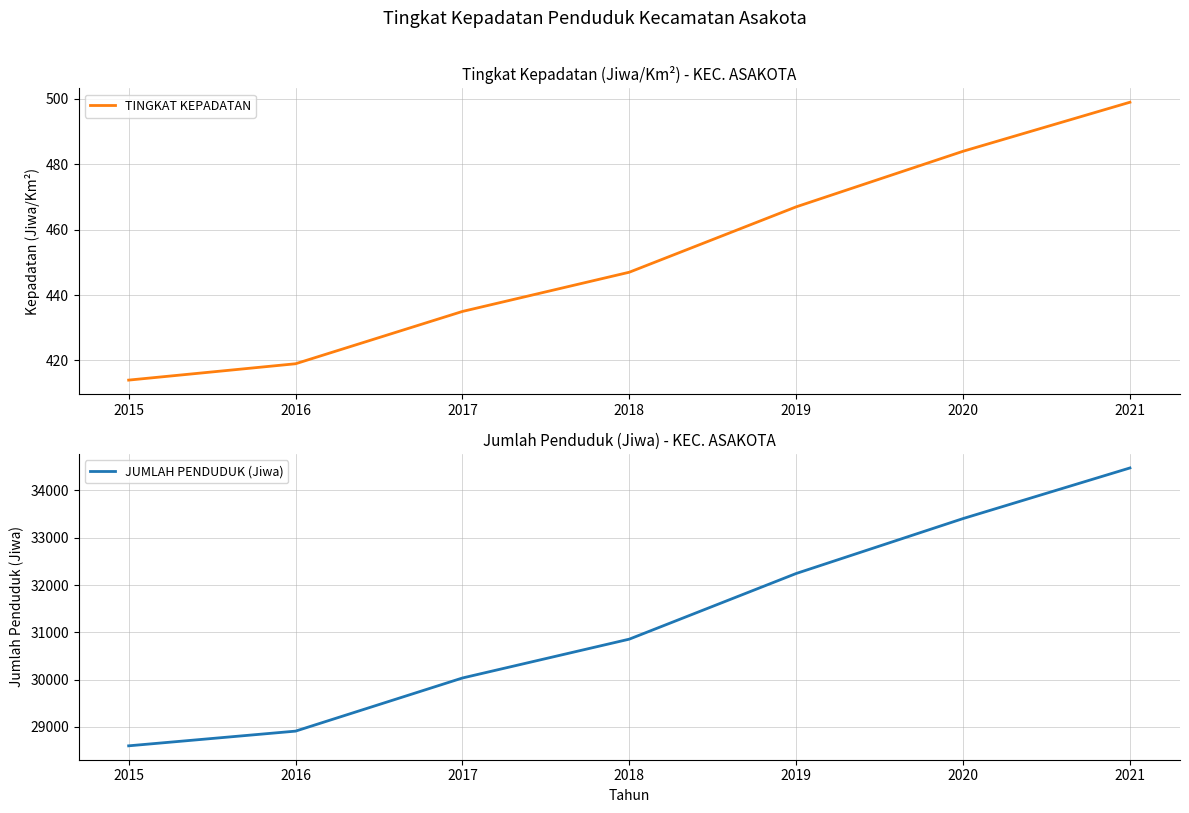

The TINGKAT KEPADATAN series shows 419 at 2016. True or false?

True